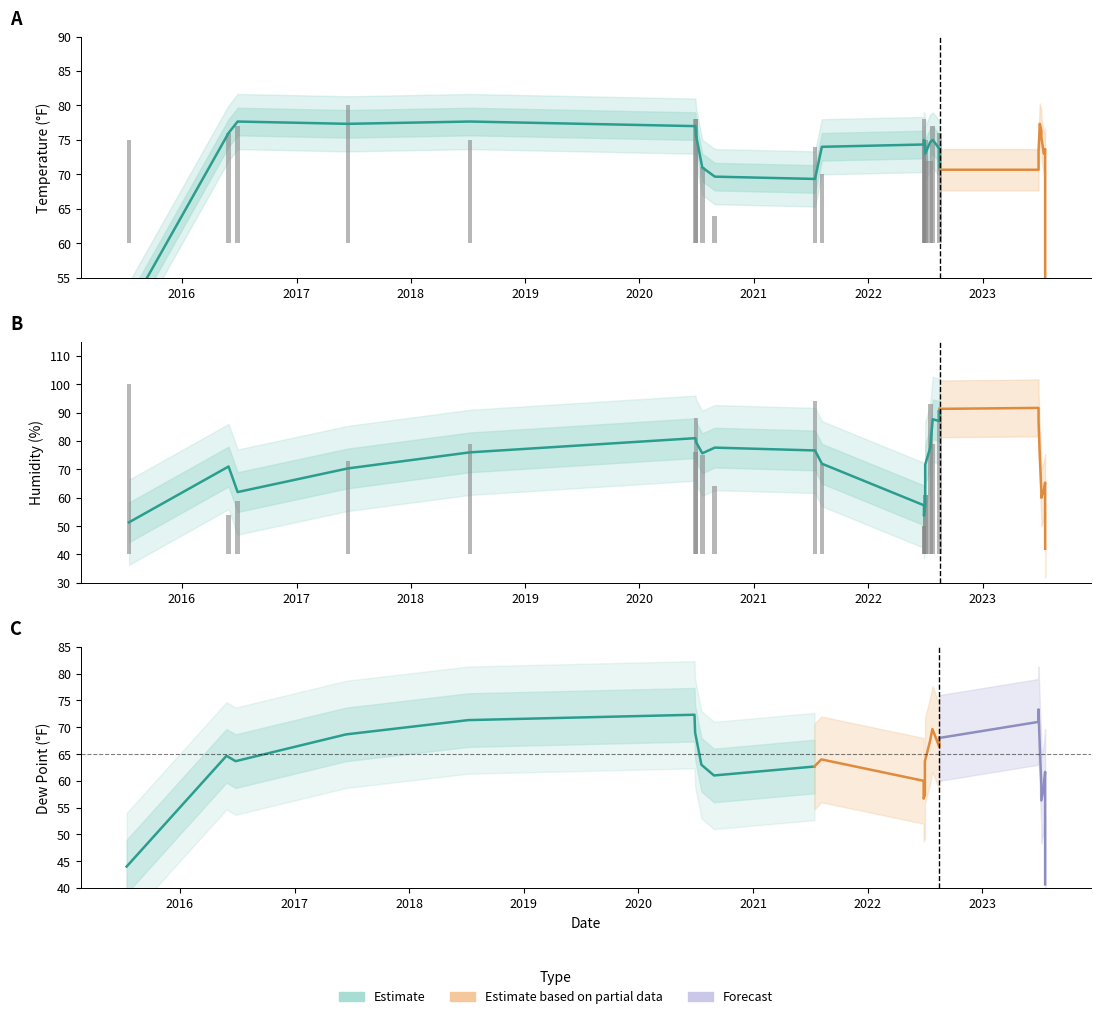

How many series are shown in this chart?

3